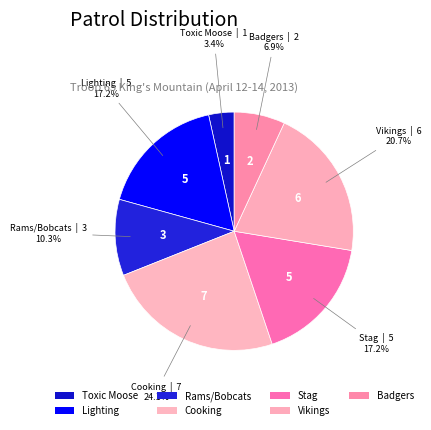

How many segments does this pie chart have?

7